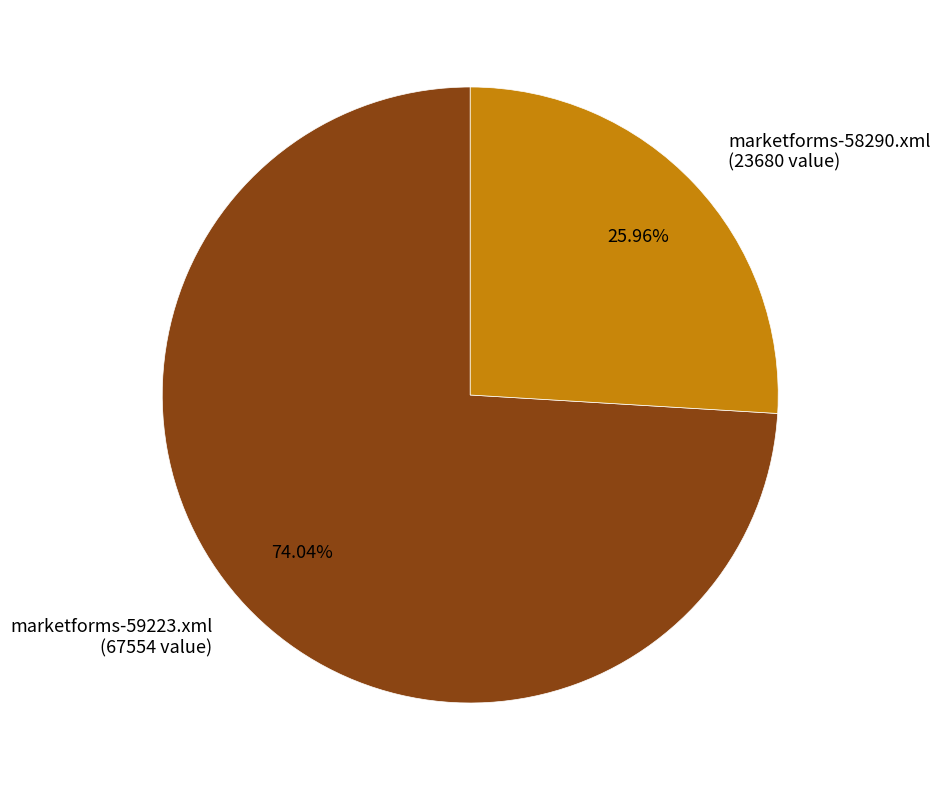

Is it true that marketforms-59223.xml is 74% of the pie?

True